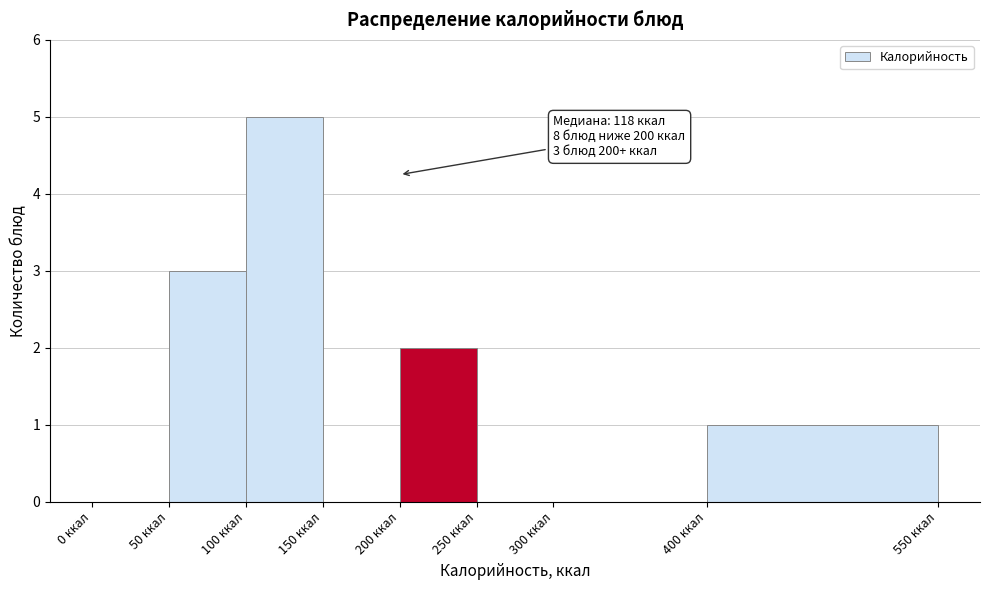

Over which range of the x-axis is the bar tallest?

100 to 150